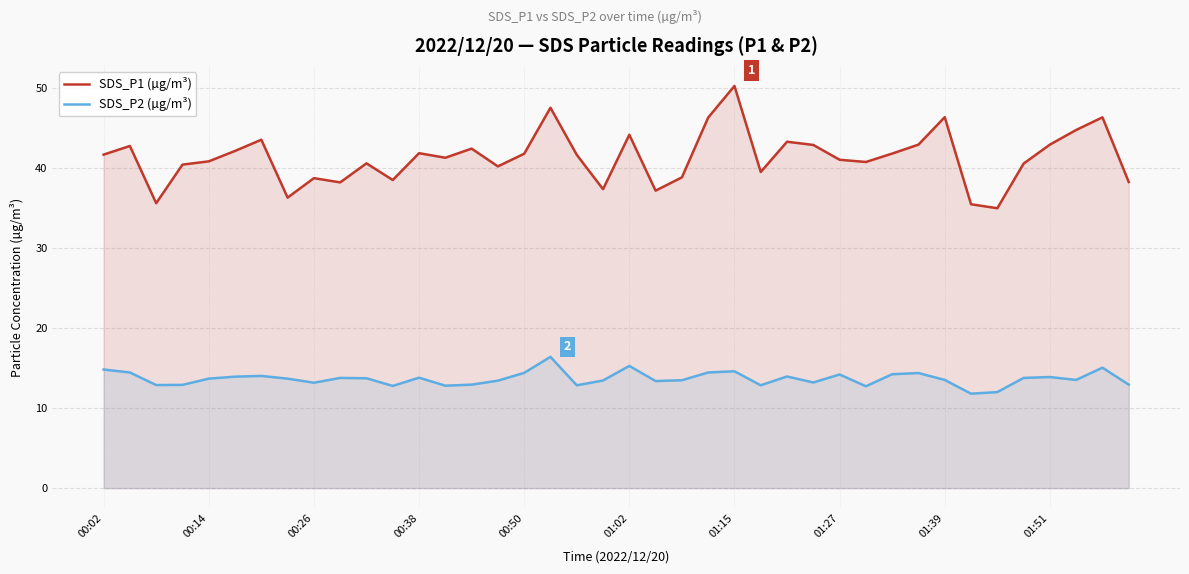

Is the value of SDS_P2 (µg/m³) at 34 greater than the value of SDS_P1 (µg/m³) at 30?

No